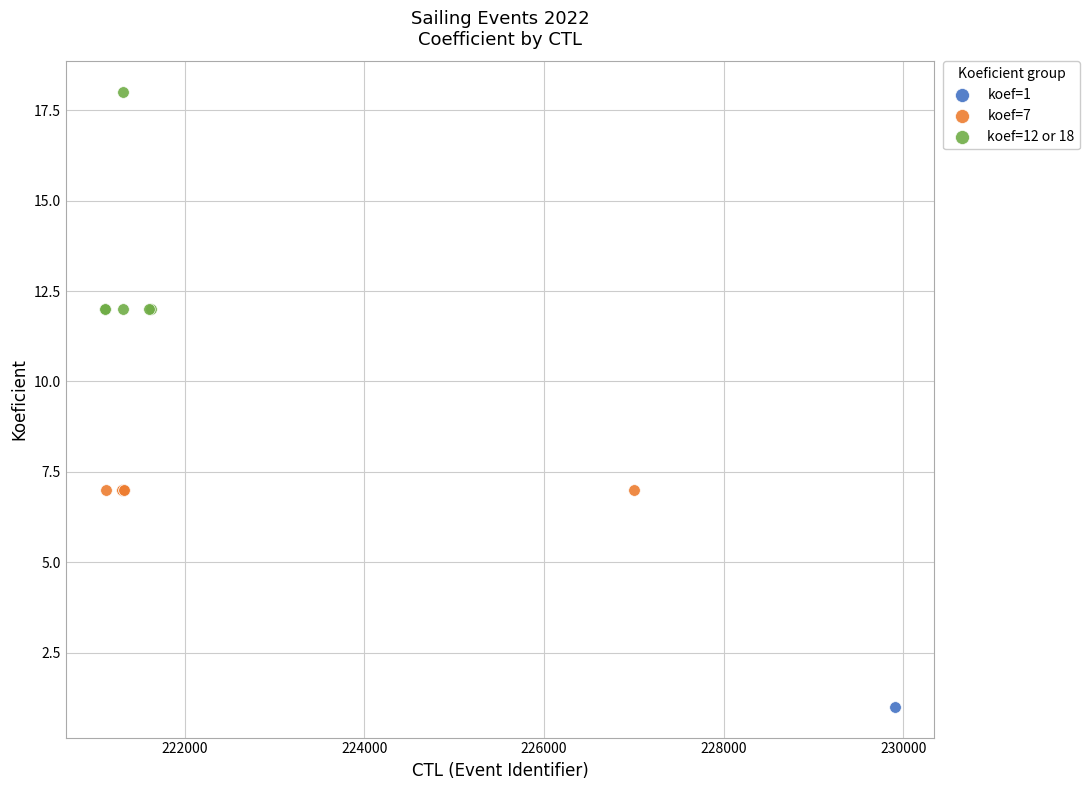

What are all the series names shown in the legend?

koef=1, koef=7, koef=12 or 18